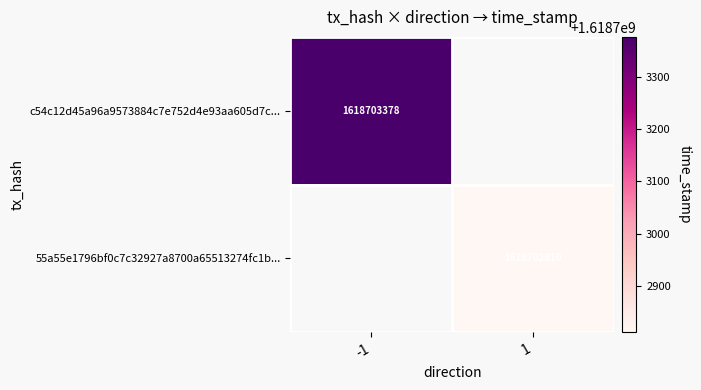

Is the value of 55a55e1796bf0c7c32927a8700a65513274fc1b at direction greater than the value of c54c12d45a96a9573884c7e752d4e93aa605d7c at direction?

Yes